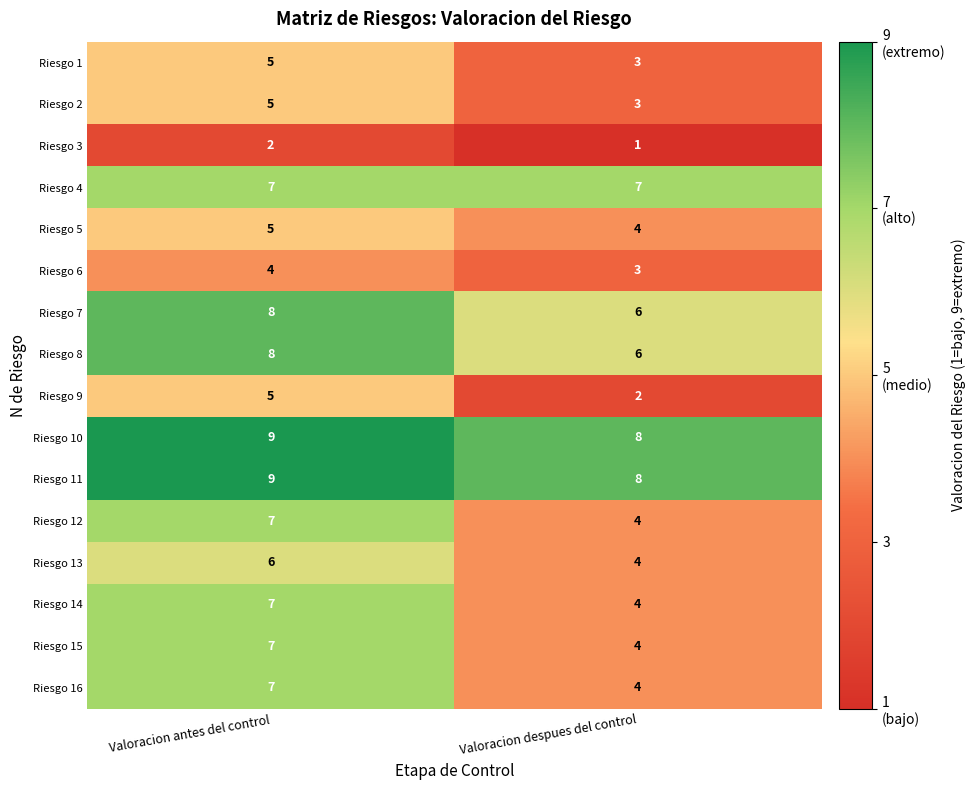

Which category has the highest value in the Riesgo 6 series?

Valoracion antes del control